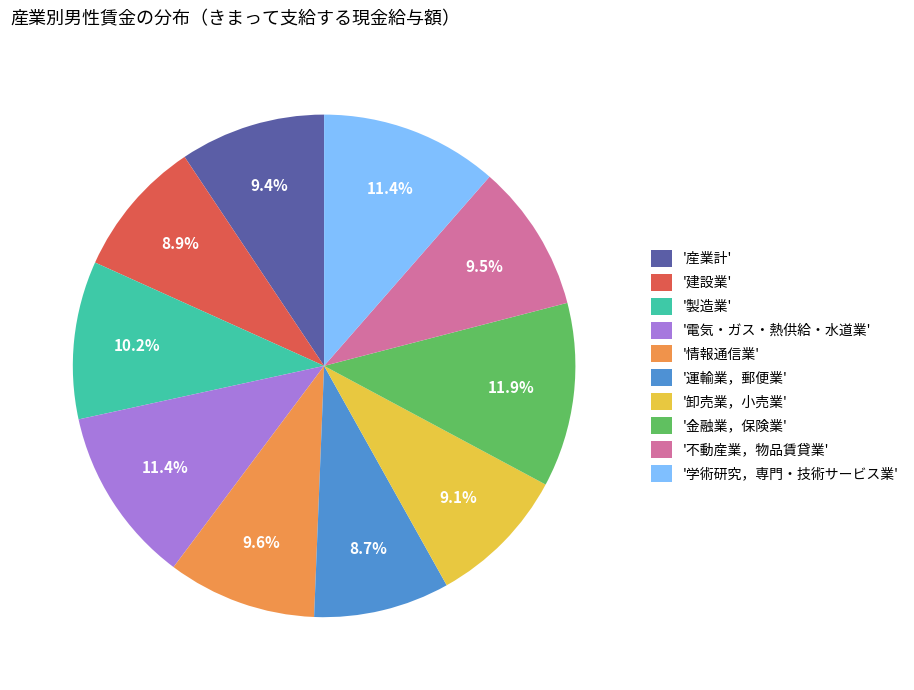

To the nearest percent, what is the difference between the largest and smallest slice percentages?

3%